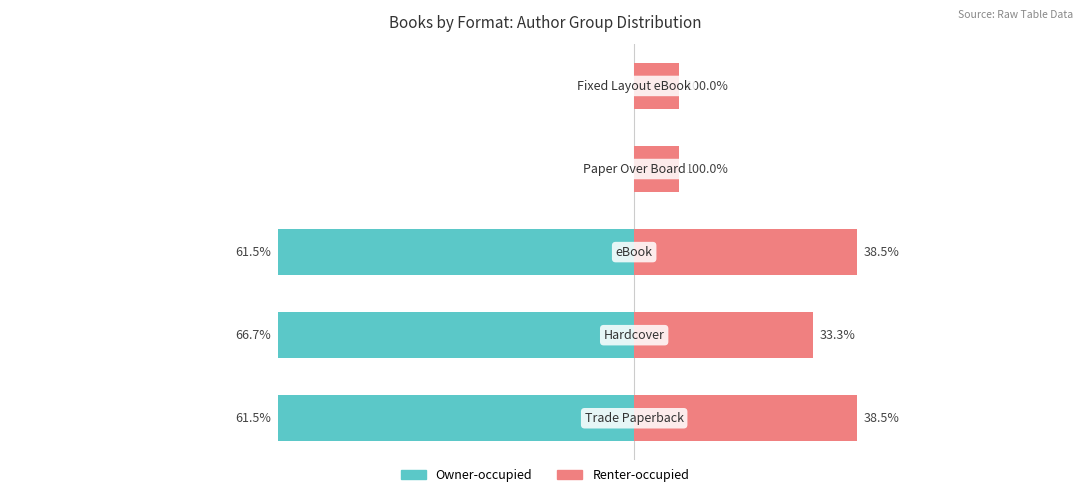

Reading left to right, list all the values displayed in this chart.

Owner-occupied: -8	-8	-8	0	0
Renter-occupied: 5	4	5	1	1